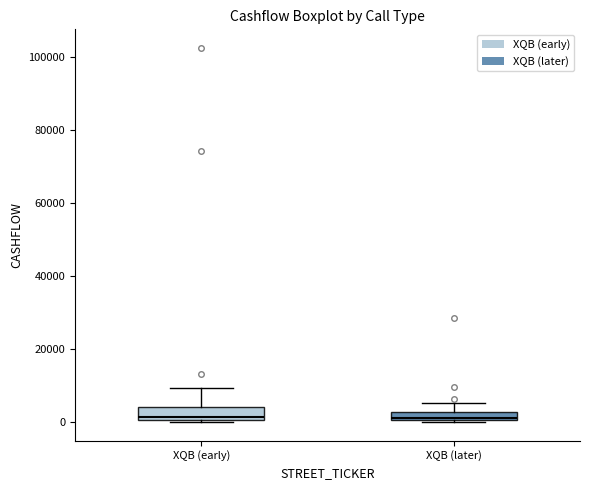

Where is the upper edge of the box for XQB (early) on the y-axis? The values are not printed on the chart, so give them approximately, as read against the axis.

4000